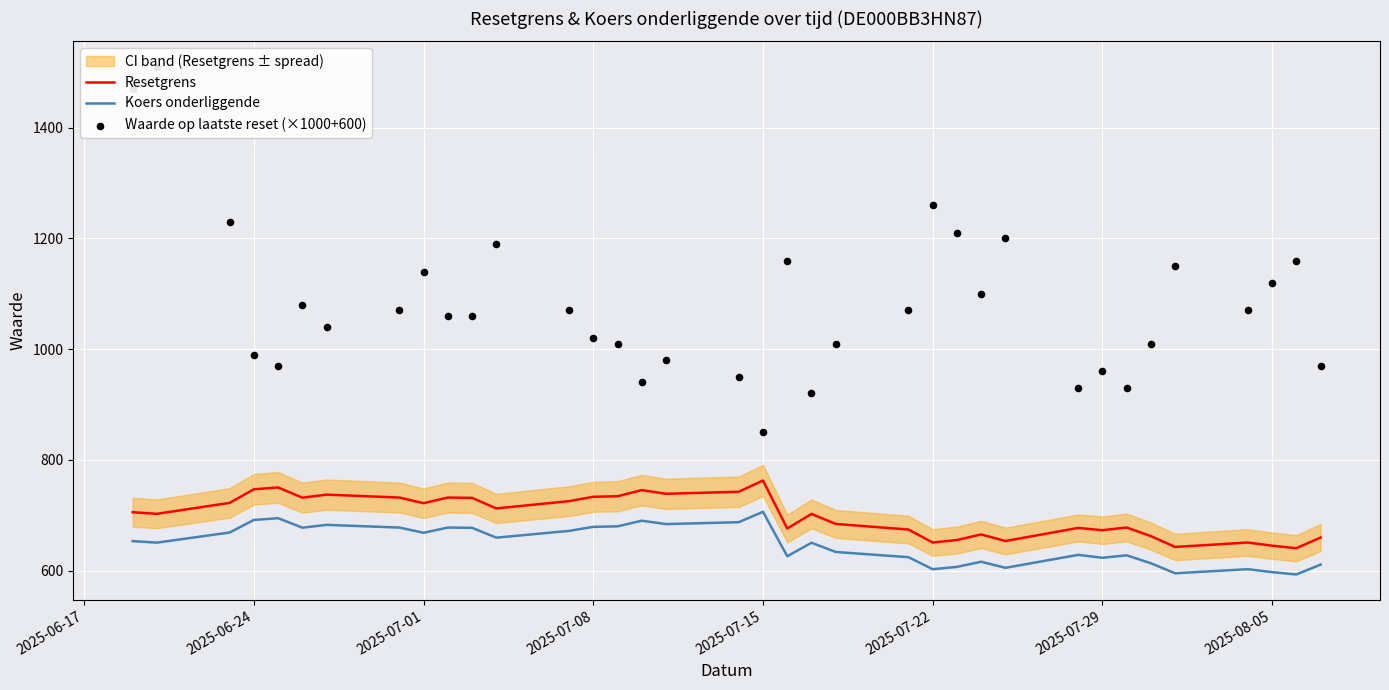

True or false: Resetgrens and Koers onderliggende intersect in this chart.

False